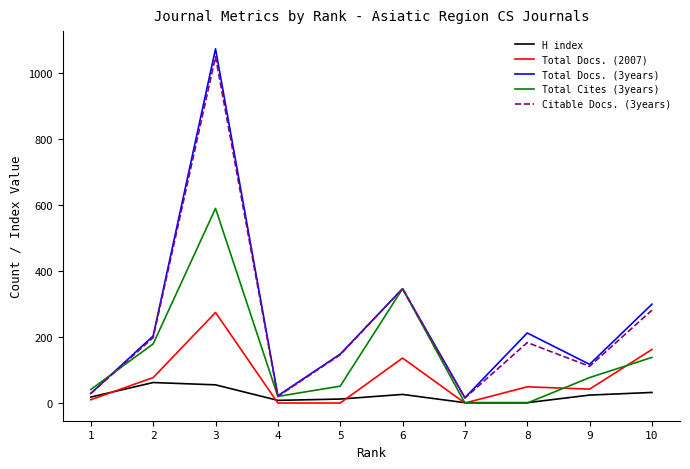

What is the average value of the Citable Docs. (3years) series?

238